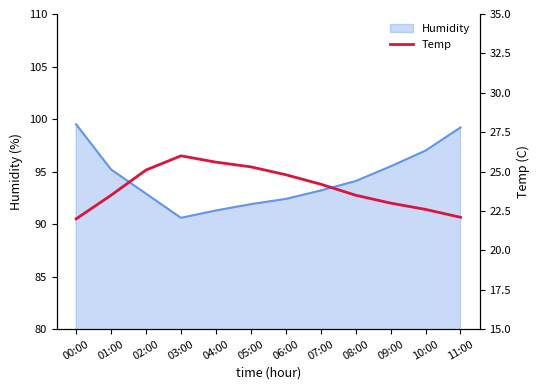

The chart shows a value of 25.3 at 05:00. True or false?

True